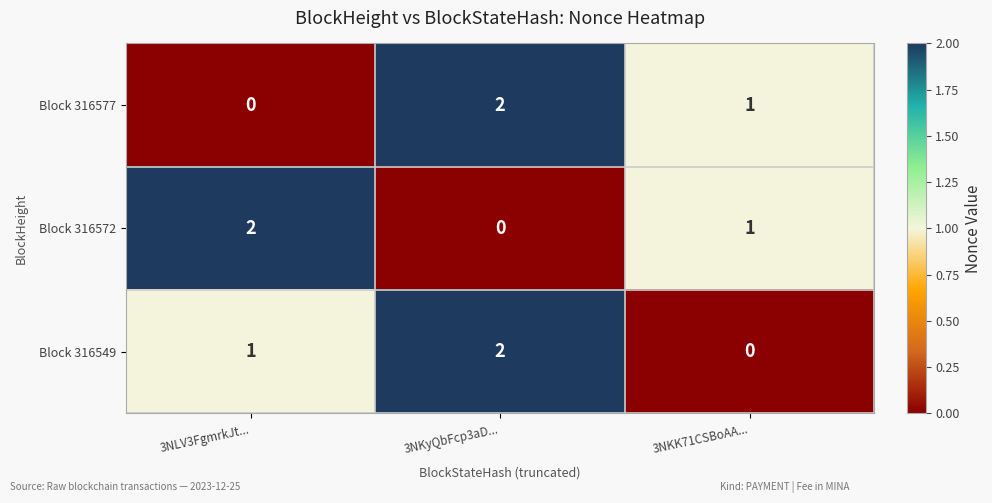

Reading right to left, transcribe all the data shown in this chart.

Block 316577: 1	2	0
Block 316572: 1	0	2
Block 316549: 0	2	1